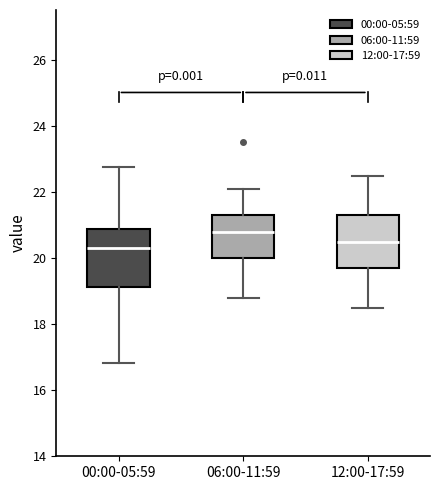

Reading left to right, transcribe this box plot: for each box, give where its median line is, the range the box spans, and where its two whiskers end, as read against the y-axis. The values are not printed on the chart, so give them approximately, as read against the axis.

00:00-05:59: median 20.4, box 19.2 to 21.0, whiskers 16.8 to 22.8
06:00-11:59: median 20.8, box 20.0 to 21.4, whiskers 18.8 to 22.2
12:00-17:59: median 20.6, box 19.8 to 21.4, whiskers 18.6 to 22.6